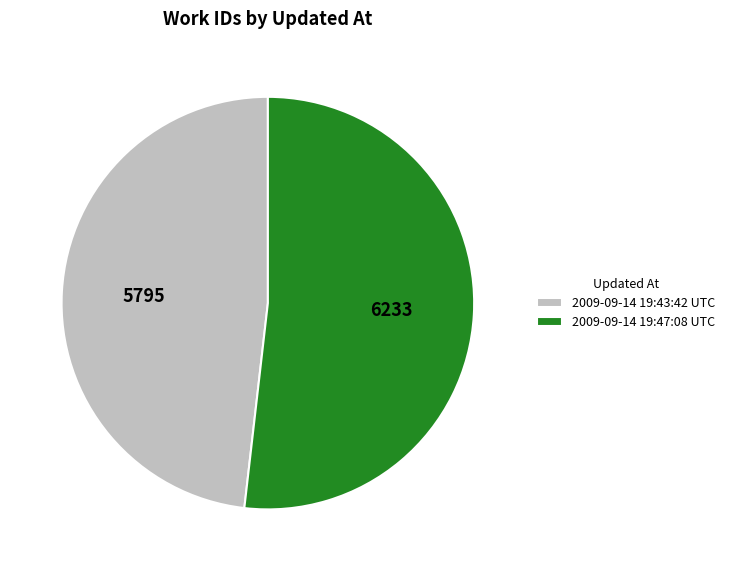

Which slice is the largest?

2009-09-14 19:47:08 UTC